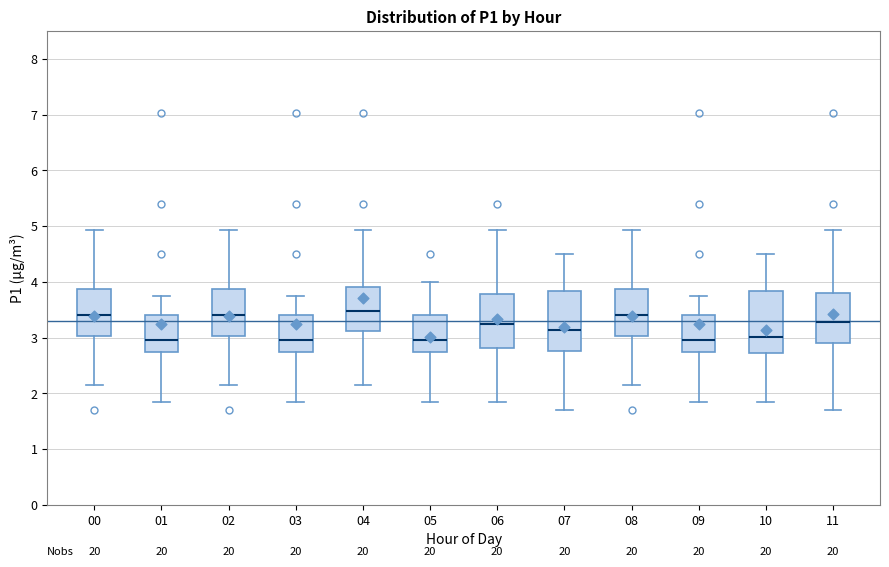

Reading left to right, read every box against the y-axis: the position of its median line, the range the box covers, and the ends of its whiskers. The values are not printed on the chart, so give them approximately, as read against the axis.

00: median 3.4, box 3.0 to 3.9, whiskers 2.2 to 4.9
01: median 3.0, box 2.7 to 3.4, whiskers 1.9 to 3.8
02: median 3.4, box 3.0 to 3.9, whiskers 2.2 to 4.9
03: median 3.0, box 2.7 to 3.4, whiskers 1.9 to 3.8
04: median 3.5, box 3.1 to 3.9, whiskers 2.2 to 4.9
05: median 3.0, box 2.7 to 3.4, whiskers 1.9 to 4.0
06: median 3.2, box 2.8 to 3.8, whiskers 1.9 to 4.9
07: median 3.1, box 2.8 to 3.8, whiskers 1.7 to 4.5
08: median 3.4, box 3.0 to 3.9, whiskers 2.2 to 4.9
09: median 3.0, box 2.7 to 3.4, whiskers 1.9 to 3.8
10: median 3.0, box 2.7 to 3.8, whiskers 1.9 to 4.5
11: median 3.3, box 2.9 to 3.8, whiskers 1.7 to 4.9